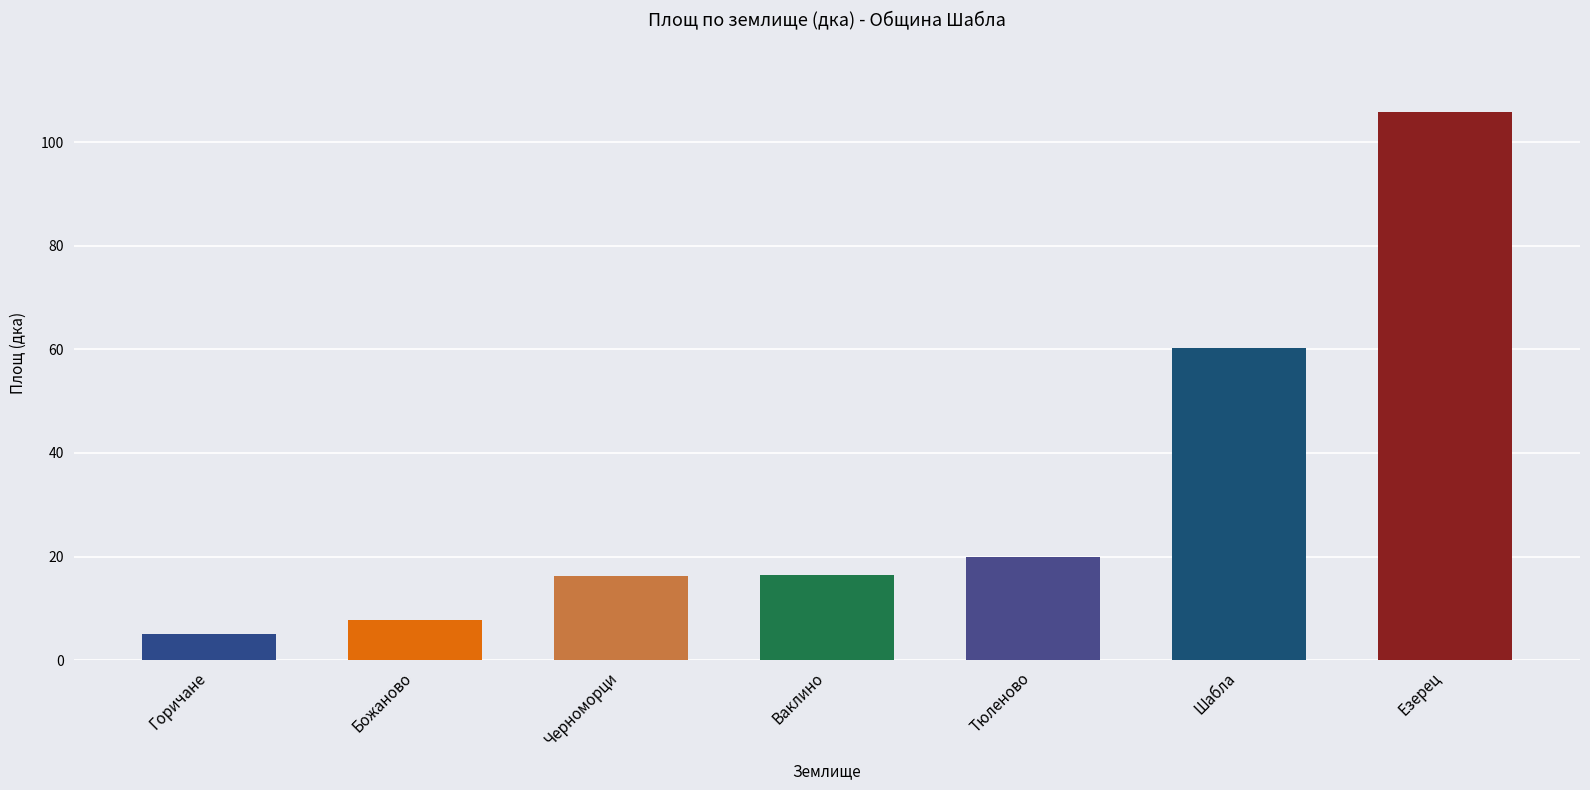

What is the difference between the maximum and second lowest values?

98.3